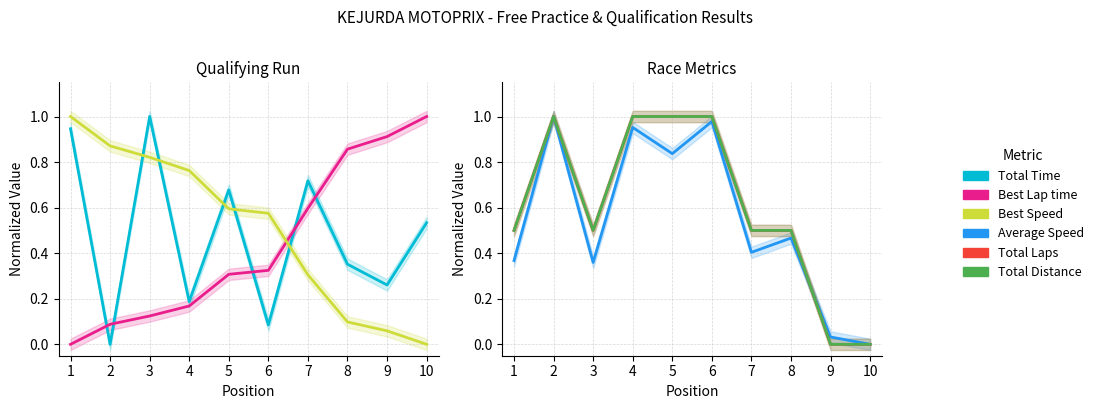

Rank the series by their maximum value, from lowest to highest.

Total Time, Best Lap time, Best Speed, Average Speed, Total Laps, Total Distance